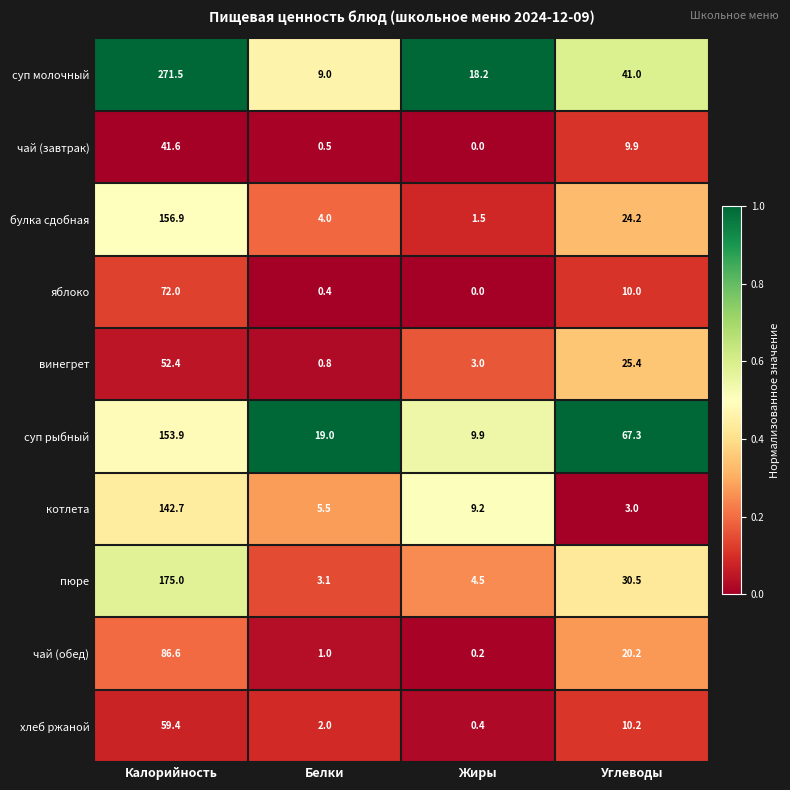

Between Калорийность and Жиры, which series saw the biggest shift?

суп молочный